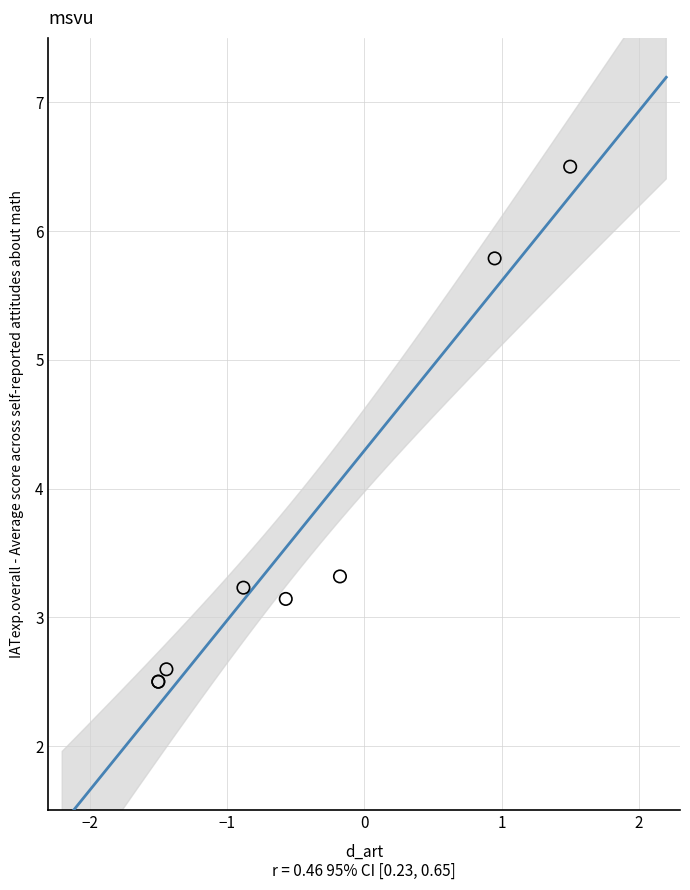

What Y value in the scatter plot is closest to 4?

3.3